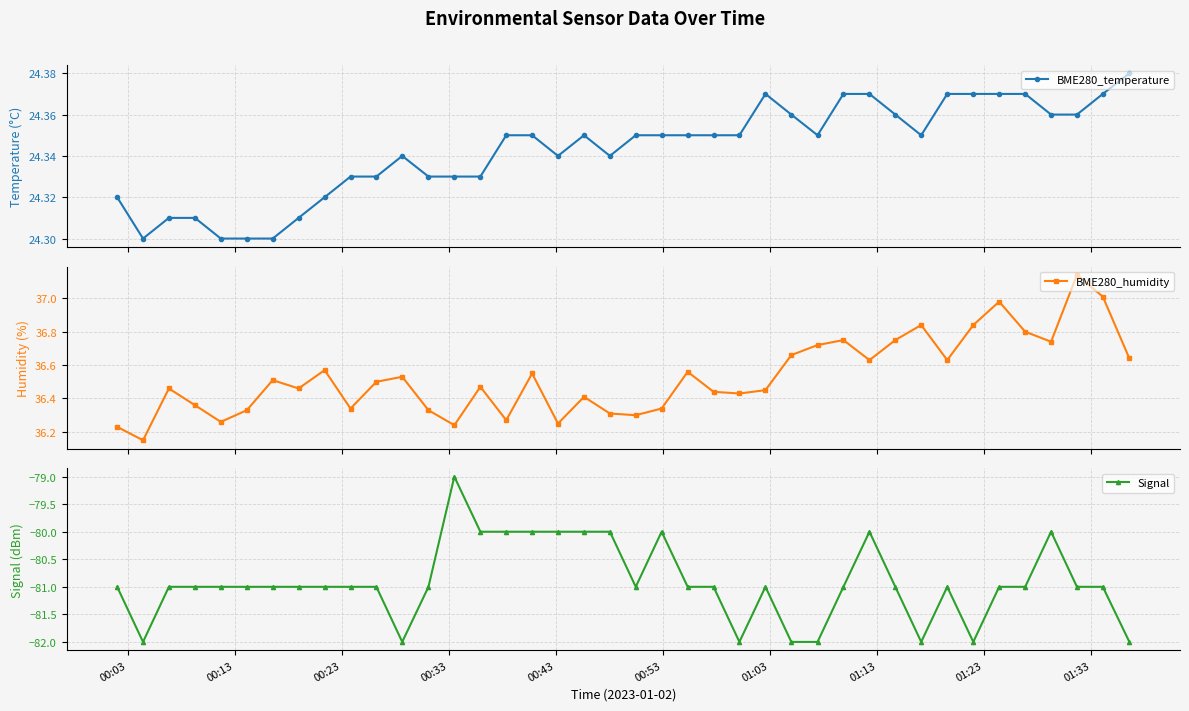

Reading right to left, list all the values displayed in this chart.

BME280_temperature: 24.4	24.4	24.4	24.4	24.4	24.4	24.4	24.4	24.4	24.4	24.4	24.4	24.4	24.4	24.4	24.4	24.4	24.4	24.4	24.4	24.3	24.4	24.3	24.4	24.4	24.3	24.3	24.3	24.3	24.3	24.3	24.3	24.3	24.3	24.3	24.3	24.3	24.3	24.3	24.3
BME280_humidity: 36.6	37.0	37.1	36.7	36.8	37.0	36.8	36.6	36.8	36.8	36.6	36.8	36.7	36.7	36.5	36.4	36.4	36.6	36.3	36.3	36.3	36.4	36.2	36.5	36.3	36.5	36.2	36.3	36.5	36.5	36.3	36.6	36.5	36.5	36.3	36.3	36.4	36.5	36.1	36.2
Signal: -82.0	-81.0	-81.0	-80.0	-81.0	-81.0	-82.0	-81.0	-82.0	-81.0	-80.0	-81.0	-82.0	-82.0	-81.0	-82.0	-81.0	-81.0	-80.0	-81.0	-80.0	-80.0	-80.0	-80.0	-80.0	-80.0	-79.0	-81.0	-82.0	-81.0	-81.0	-81.0	-81.0	-81.0	-81.0	-81.0	-81.0	-81.0	-82.0	-81.0